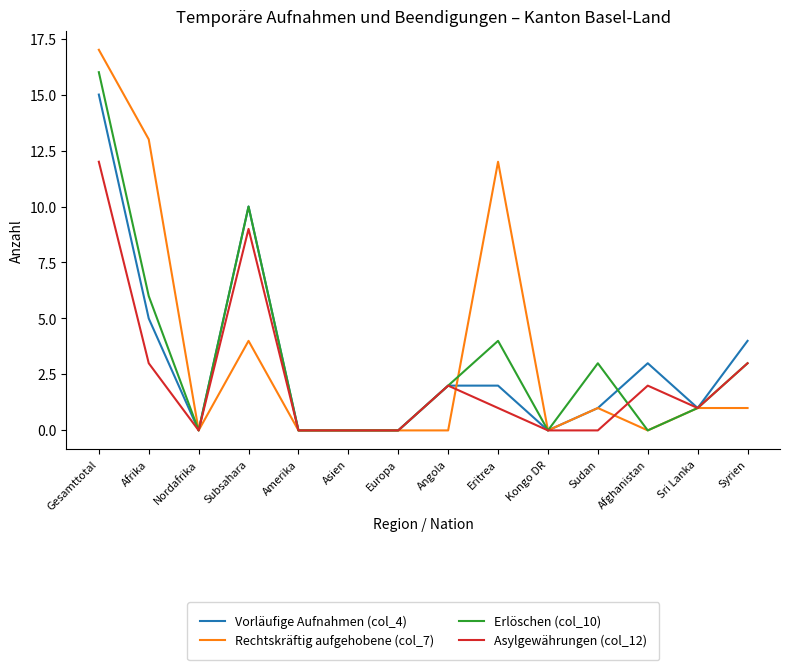

The Rechtskräftig aufgehobene (col_7) series shows 1 at Sudan. True or false?

True